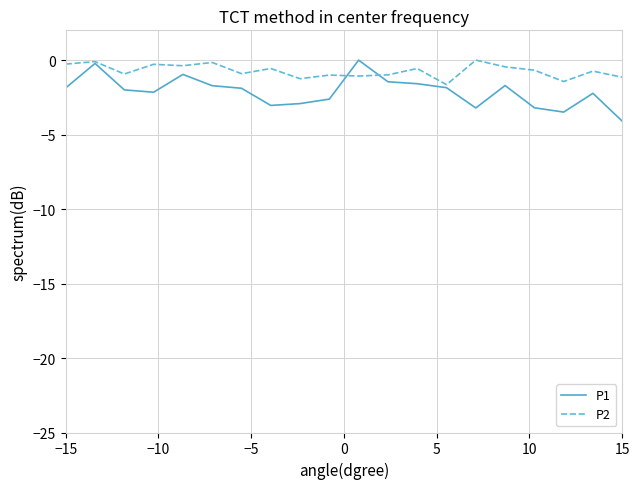

Which series has the largest range (max minus min)?

P1